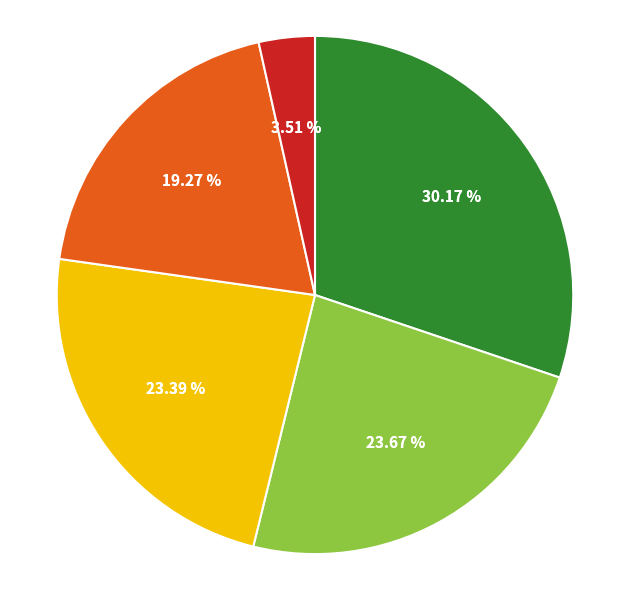

True or false: Carrefour cost media accounts for 19% of the total.

True